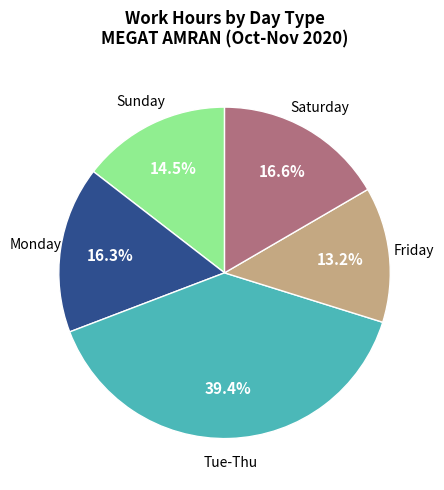

Is there any slice that represents more than half of the pie?

No